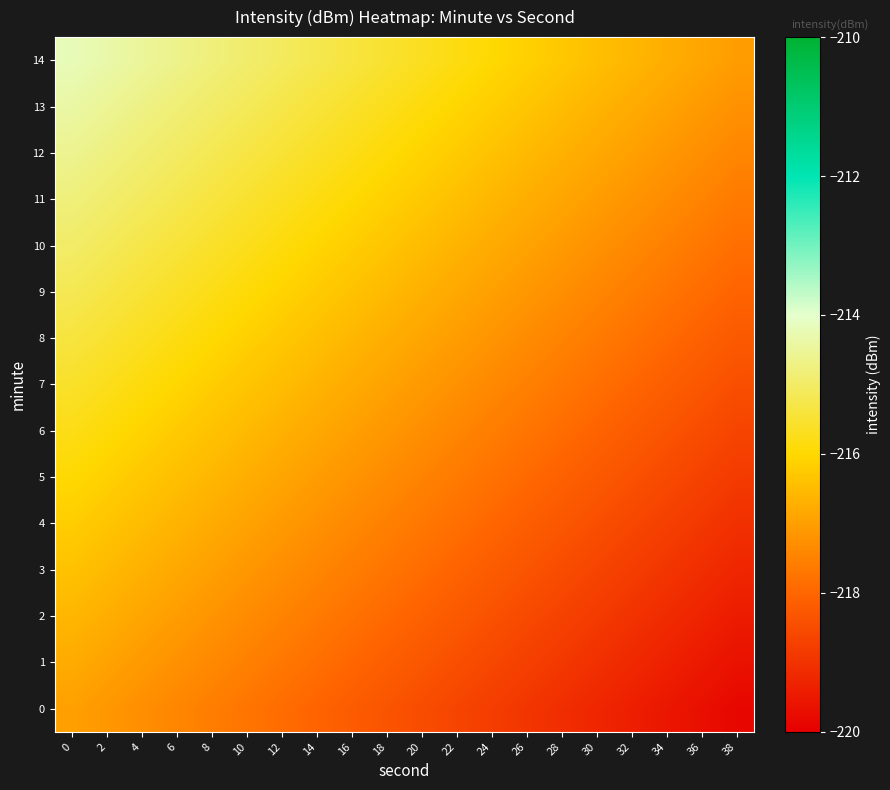

What is the spread (max minus min) of values at 6?

2.8